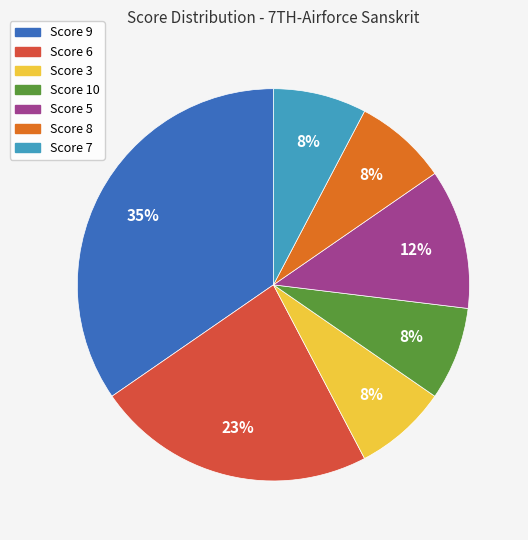

Is there any slice that represents more than half of the pie?

No